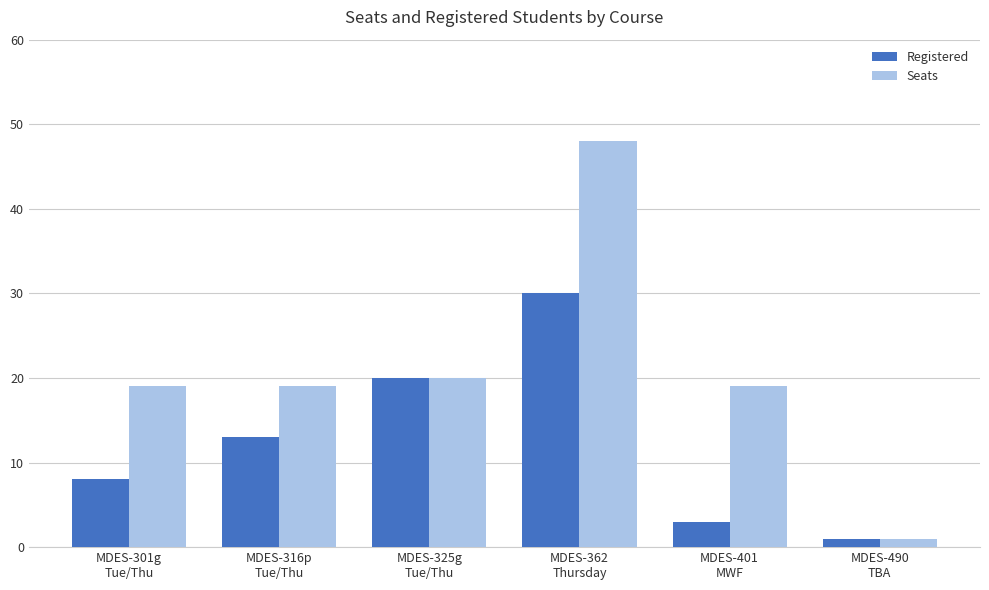

Which category has the lowest value in the Registered series?

MDES-490
TBA